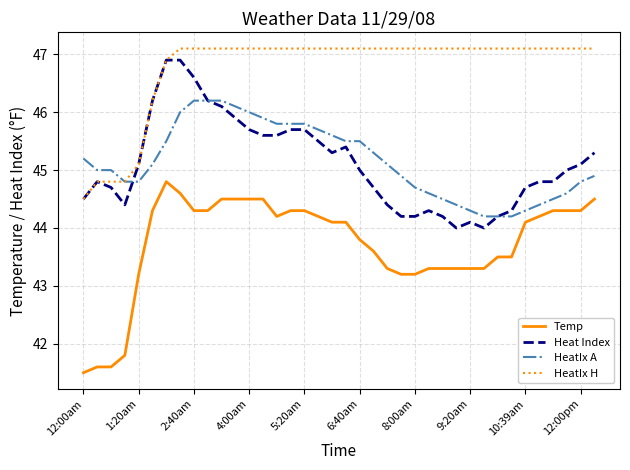

What is the maximum value shown in the chart?

47.1